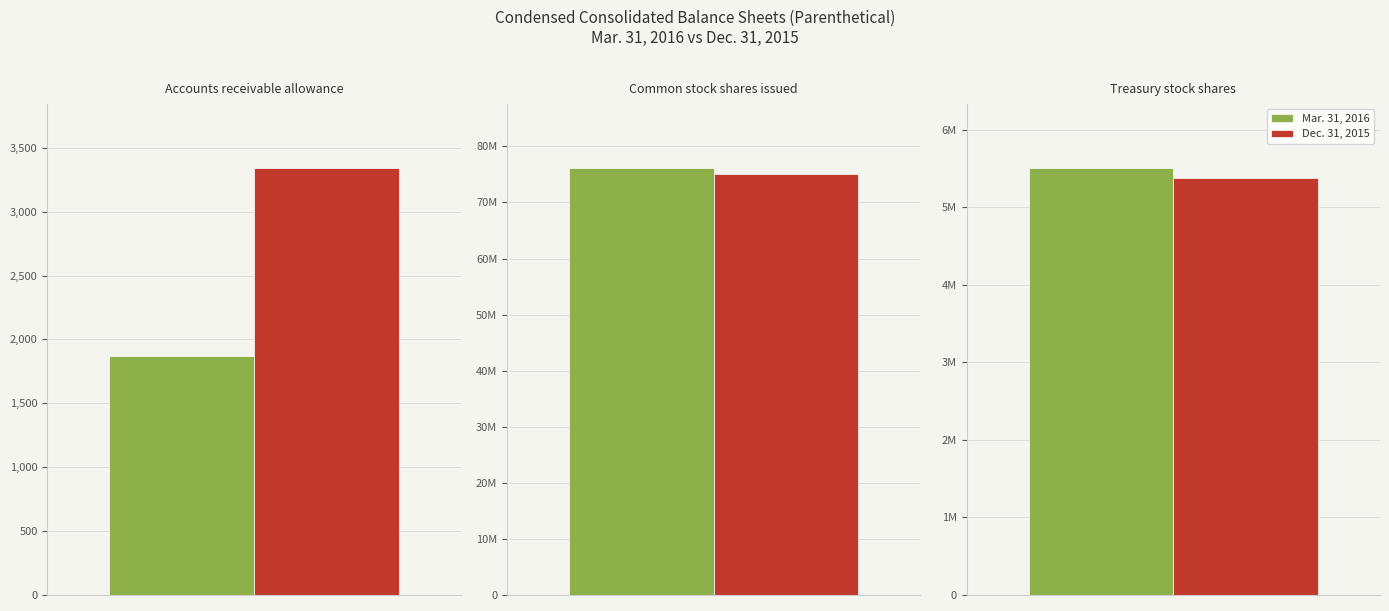

What value does the Dec. 31, 2015 series have at Accounts receivable allowance, to the nearest 50?

3350